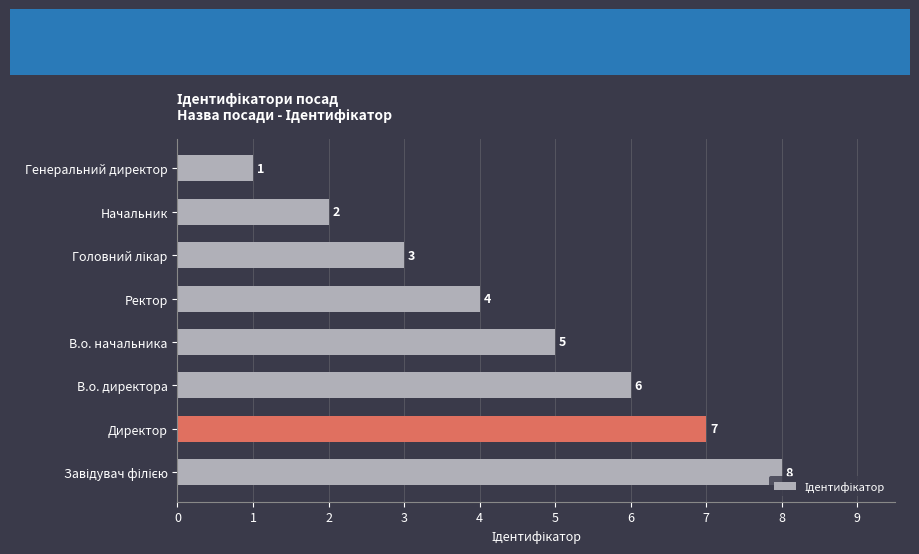

What is the greatest value displayed?

8